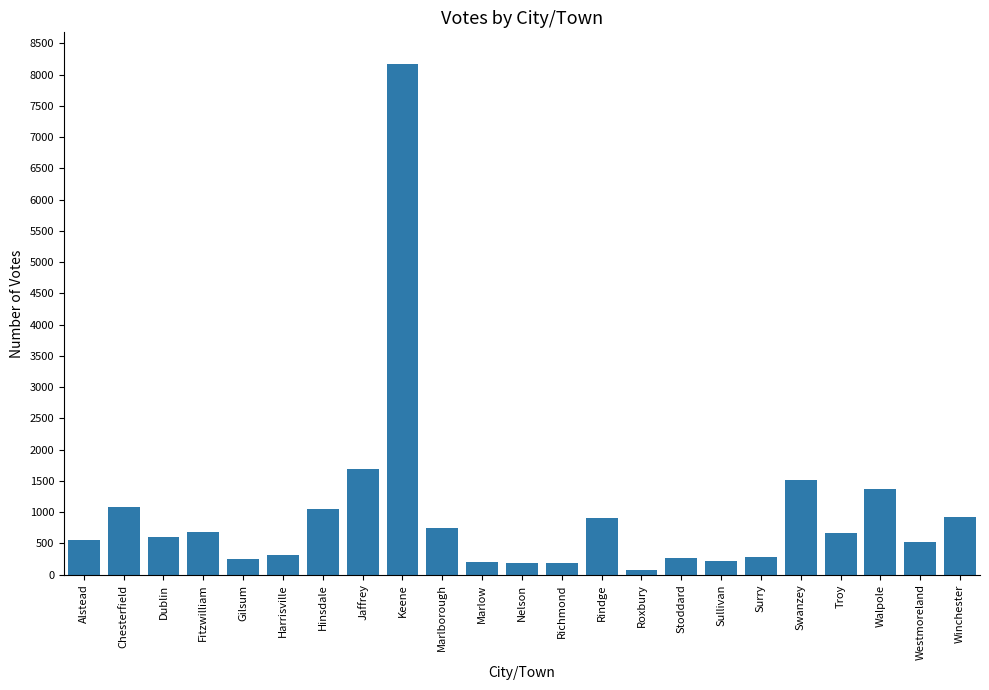

How many categories are shown in the chart?

23